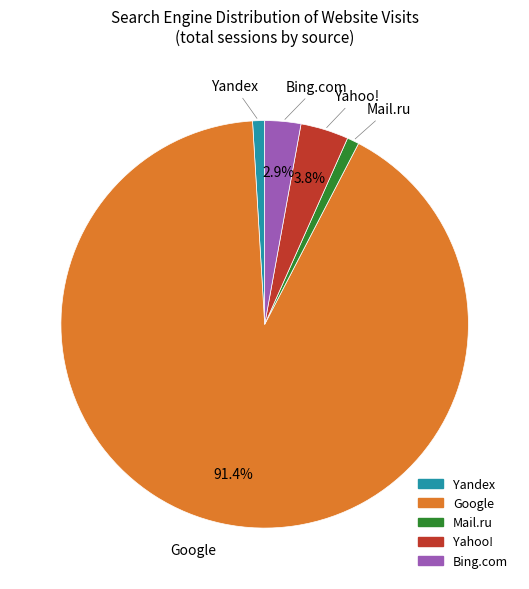

Which has a higher value, Yandex or Yahoo!?

Yahoo!